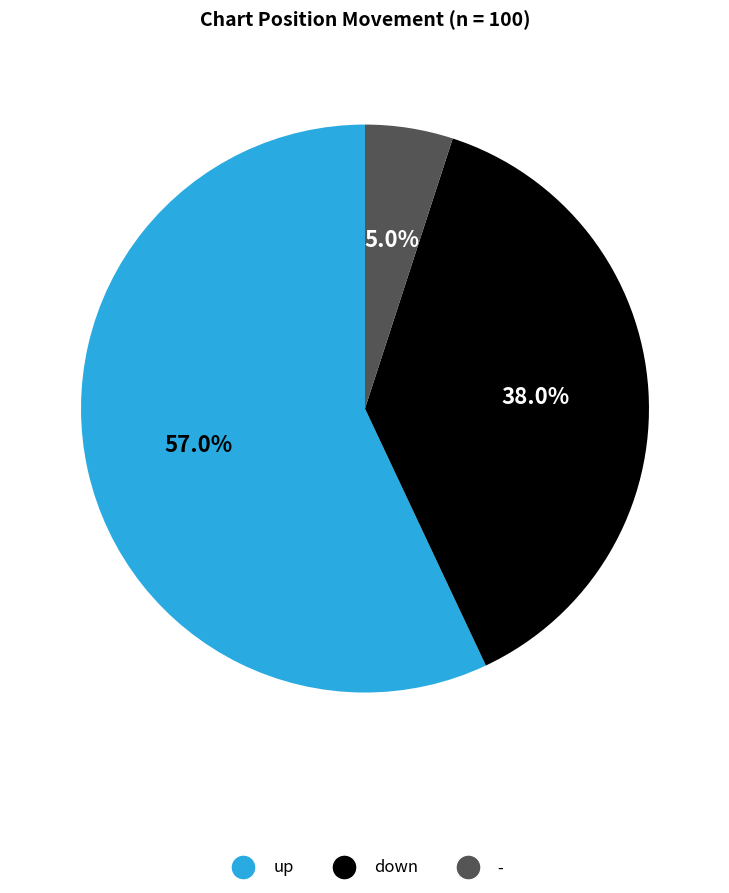

Is it true that up is 50% of the pie?

False